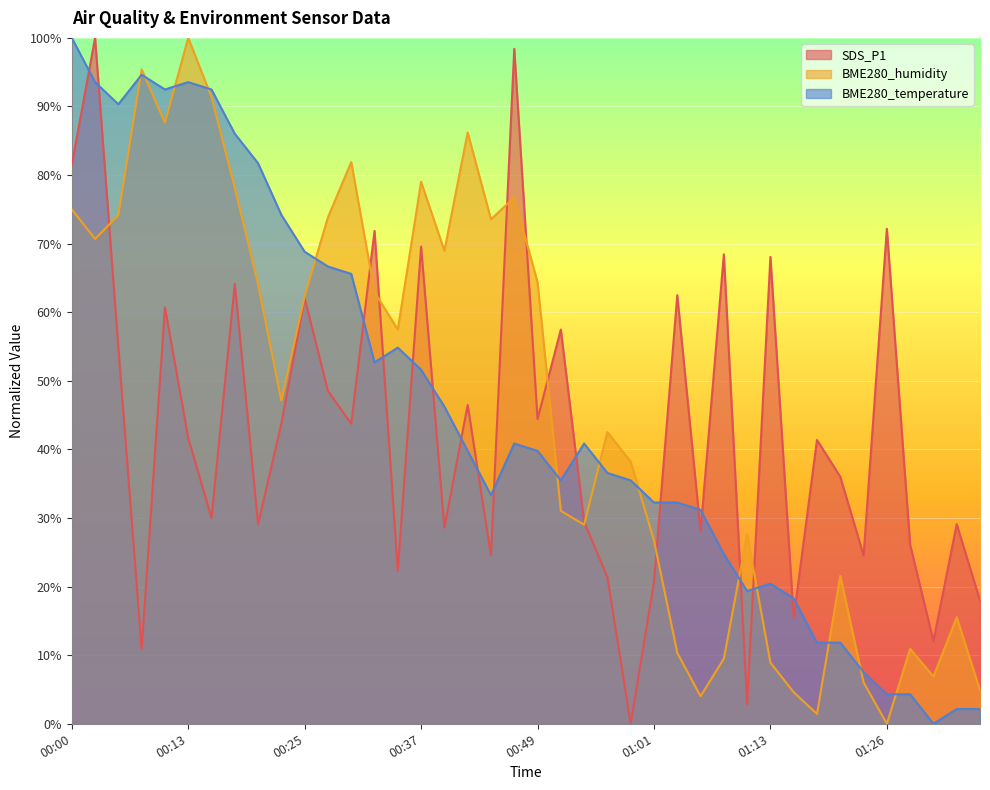

What position from the left is 00:00?

1